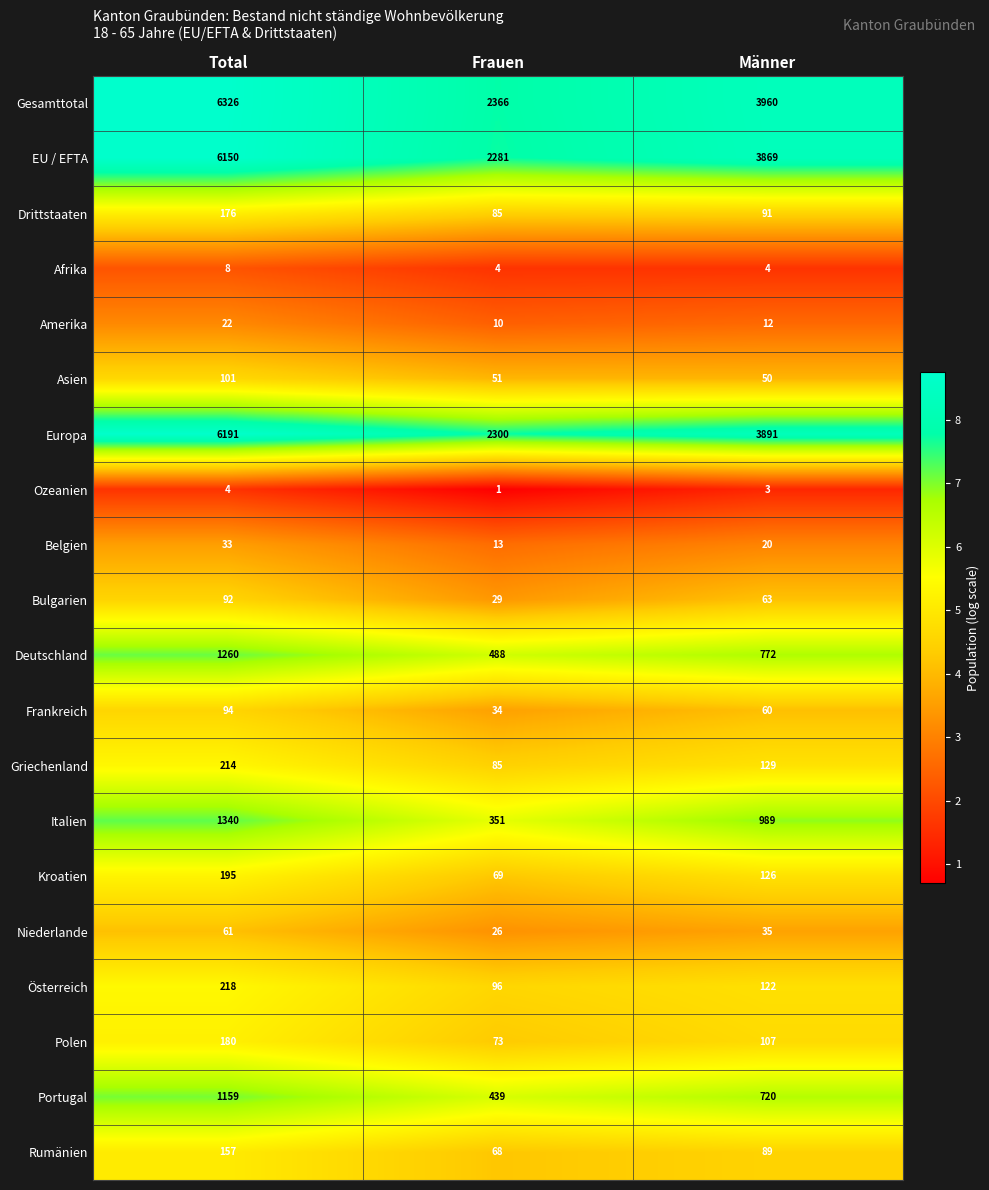

What is the difference between the Rumänien values at Frauen and Männer?

21